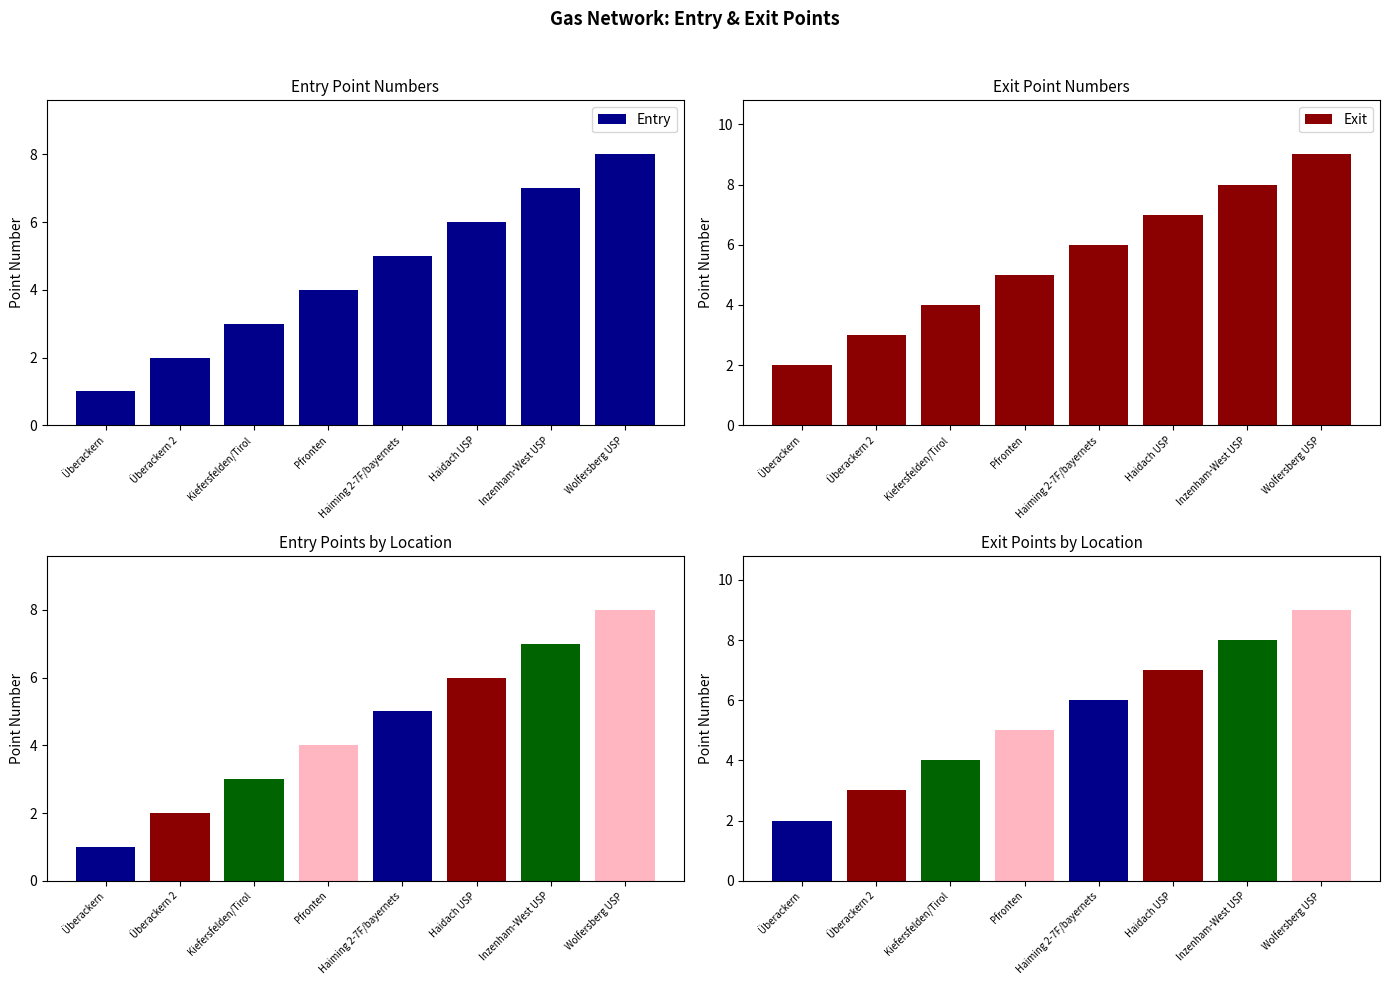

Is the value of Exit at Haiming 2-7F/bayernets greater than the value of Entry at Wolfersberg USP?

No